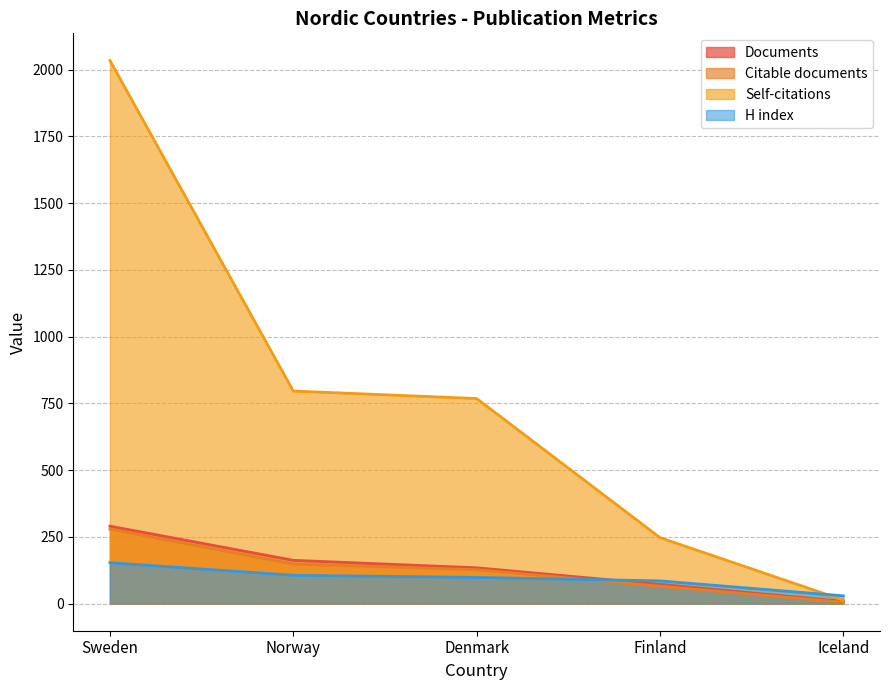

True or false: H index and Citations intersect in this chart.

True